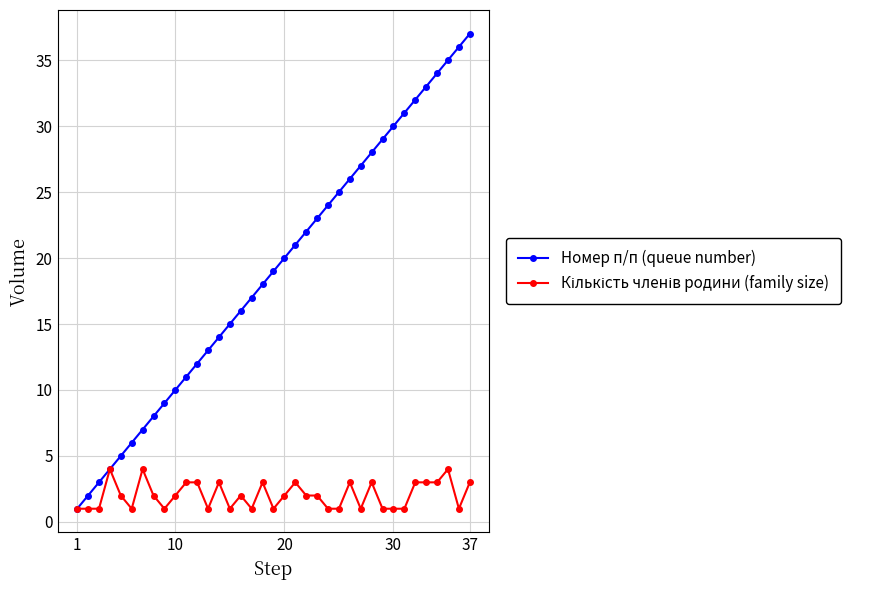

Which series has the largest range (max minus min)?

Номер п/п (queue number)